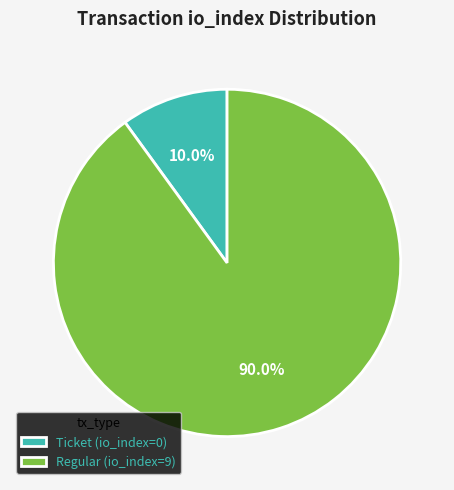

To the nearest percent, what is the difference between the largest and smallest slice percentages?

80%